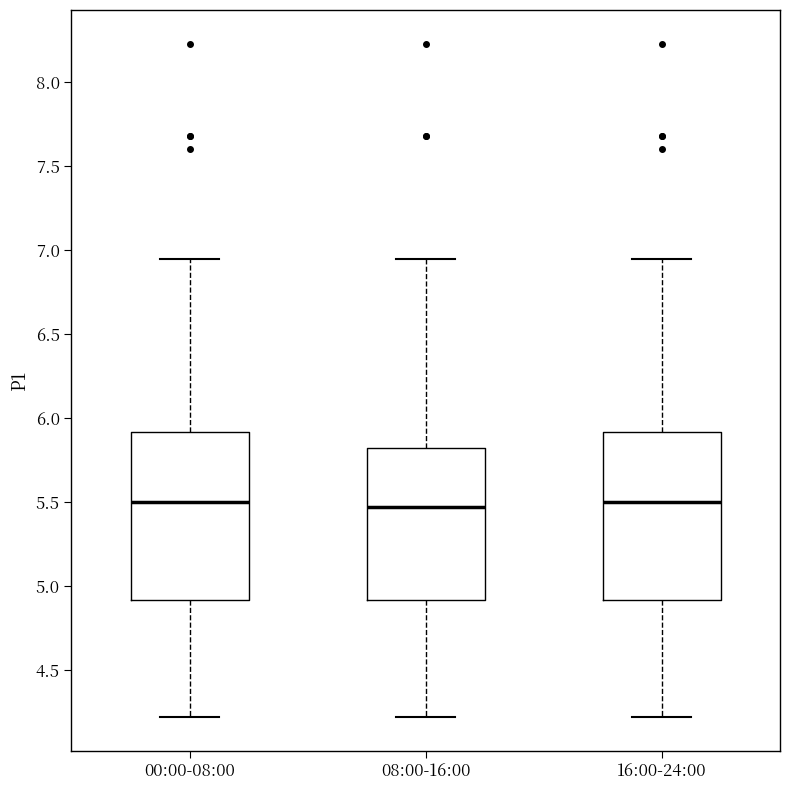

Where does the lower whisker of the box for 00:00-08:00 end on the y-axis? The values are not printed on the chart, so give them approximately, as read against the axis.

4.20